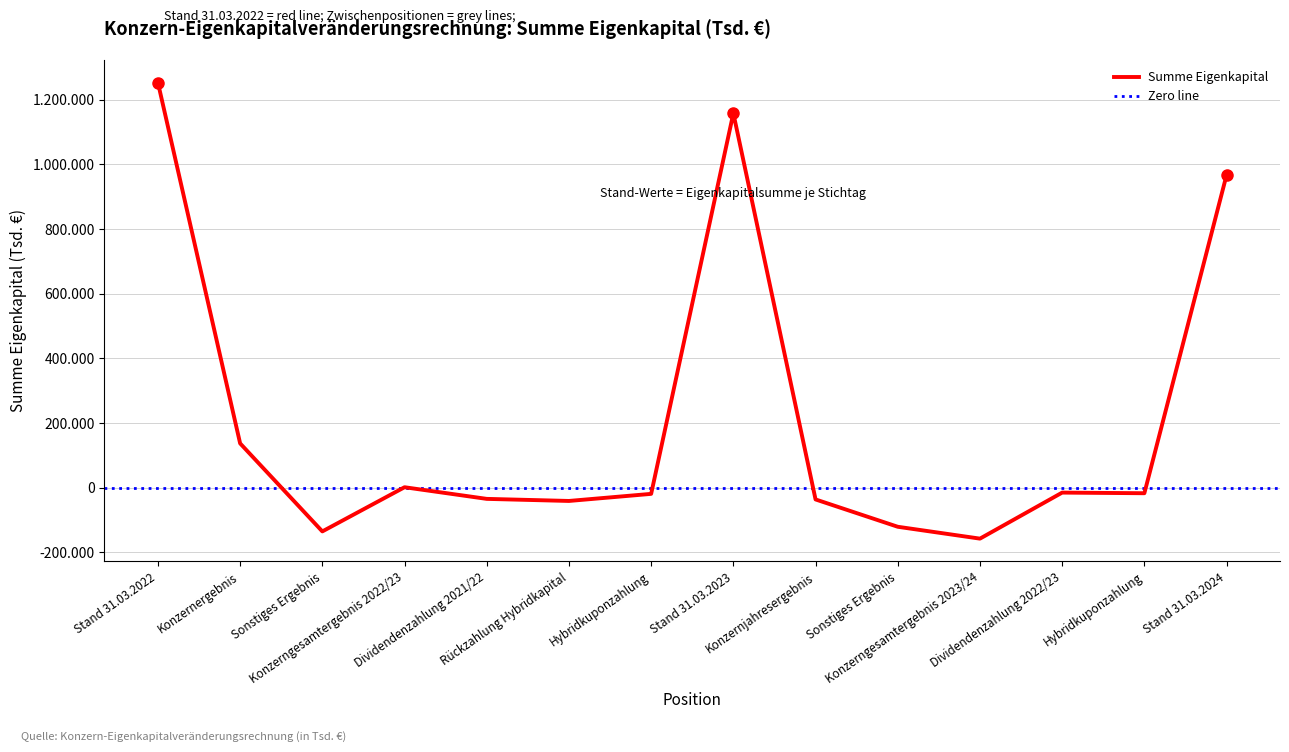

True or false: the data shows 1252293 at Stand 31.03.2022.

True